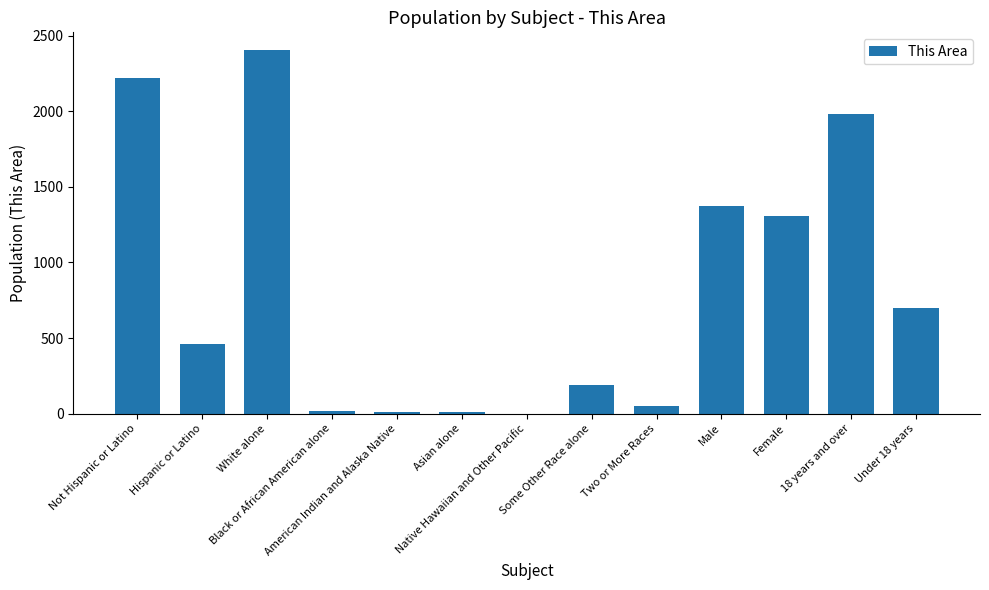

What is the greatest value displayed?

2401